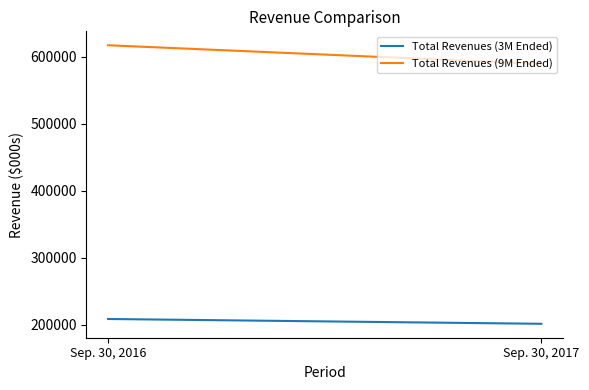

The value of Total Revenues (9M Ended) at Sep. 30, 2016 is 347817. True or false?

False